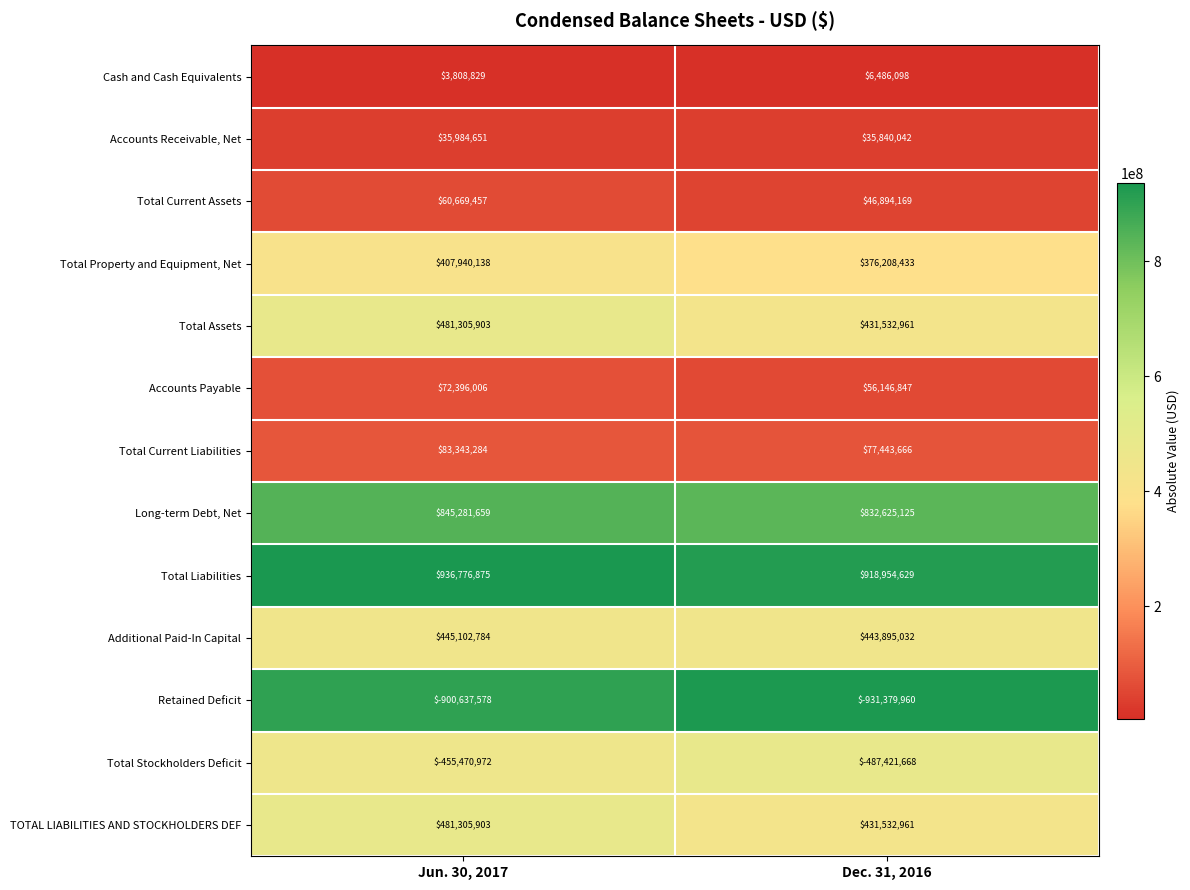

Which series has the largest total across all categories?

Total Liabilities